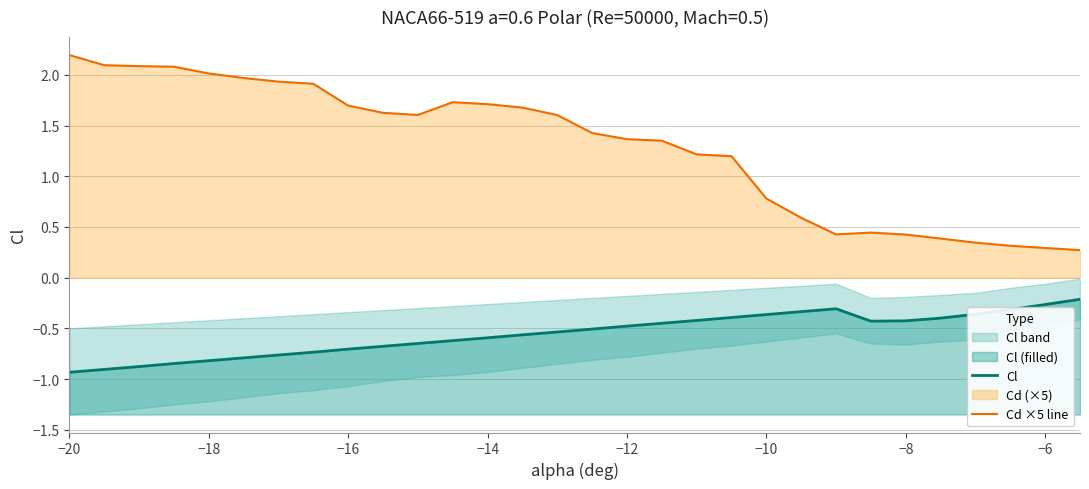

What is the highest value of the Cl series?

-0.2